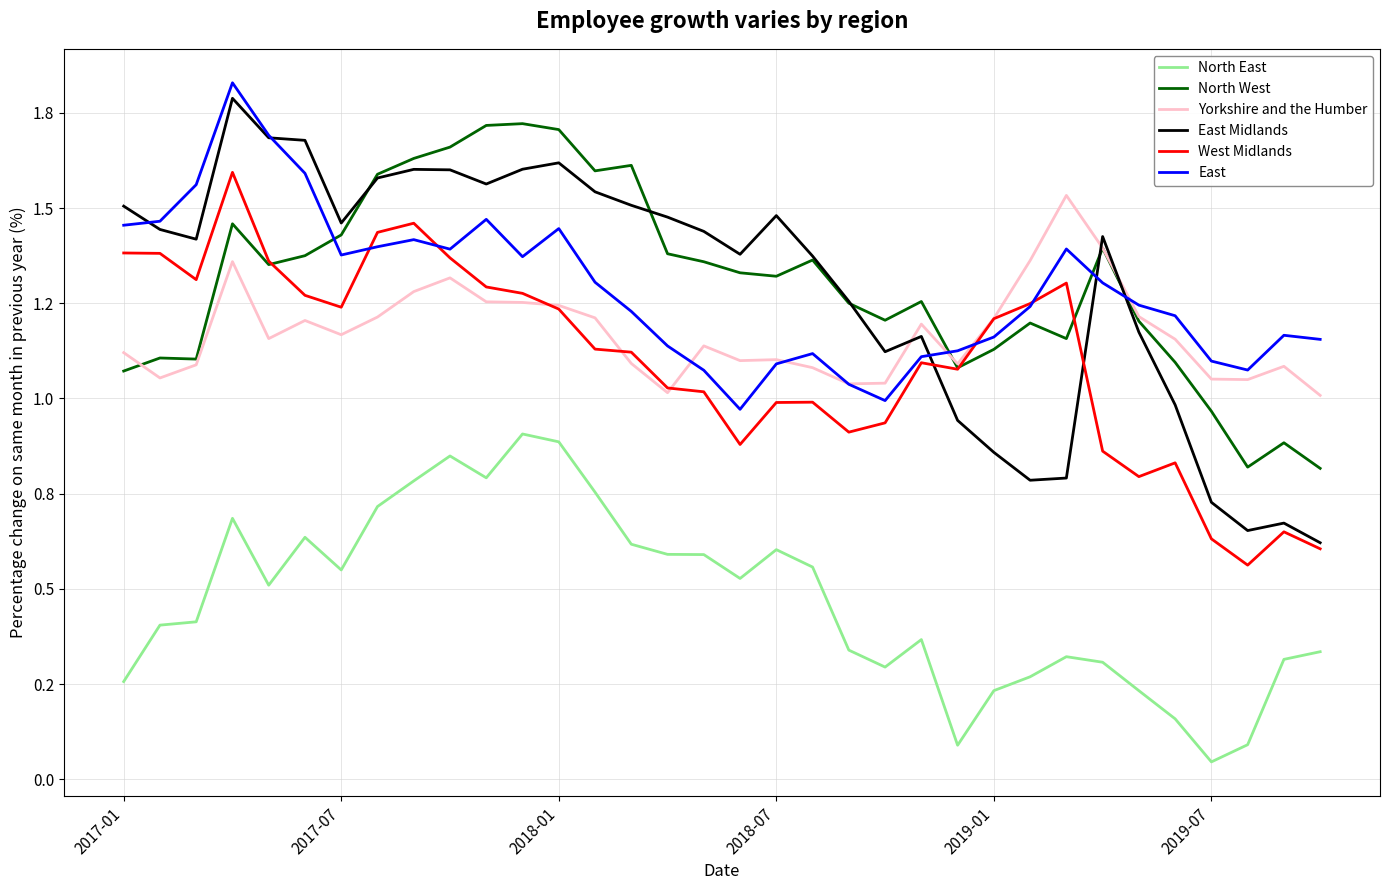

At which label does East first exceed 1?

2017-01